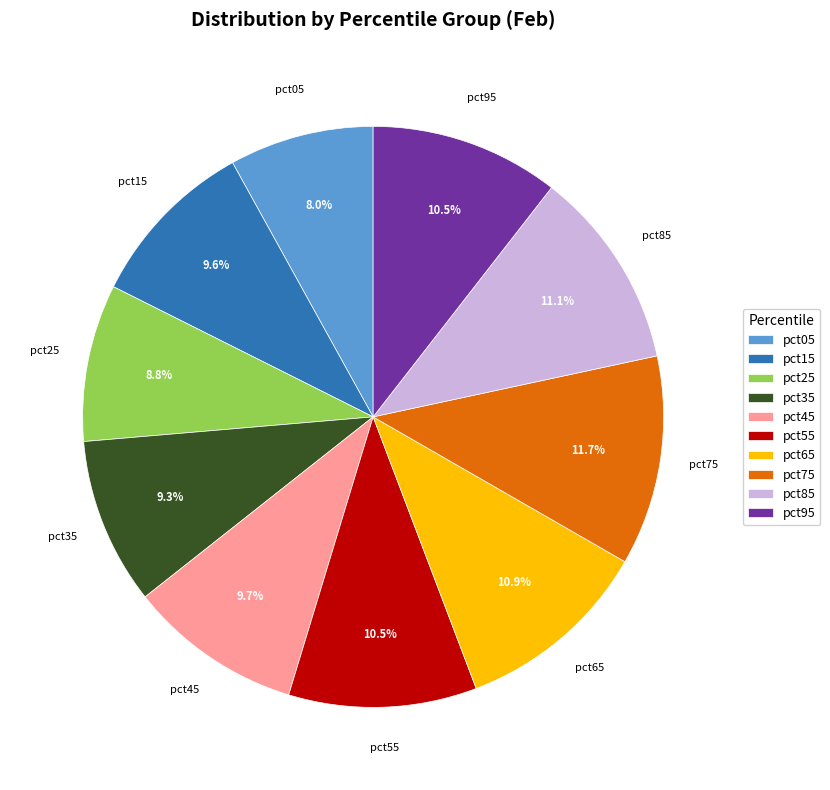

Does pct35 represent more than half of the total?

No